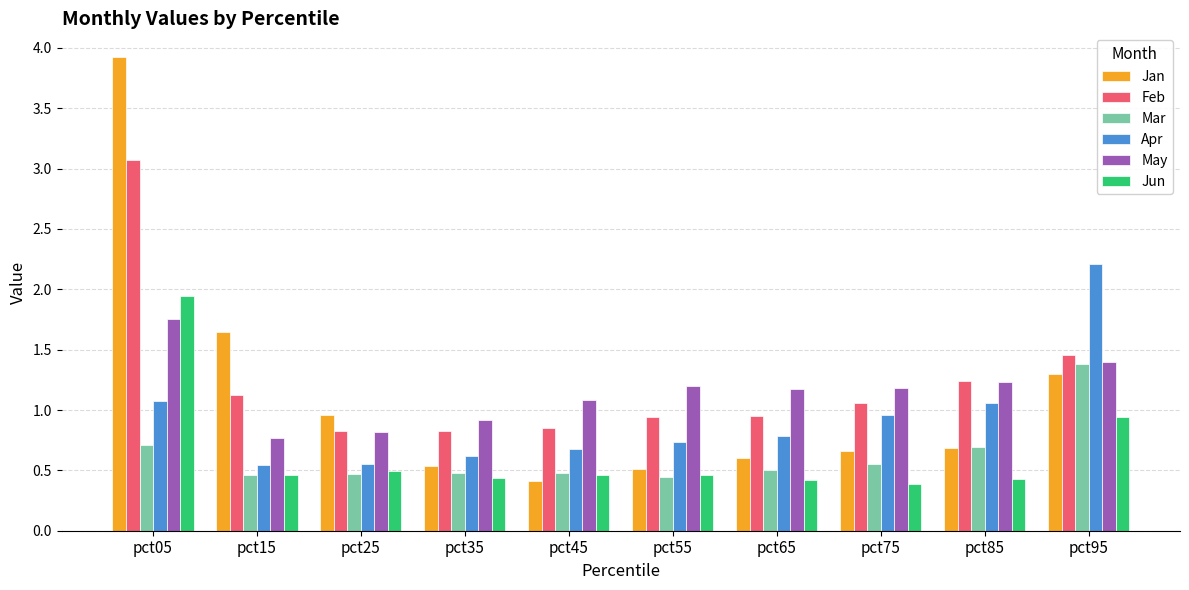

The value of Apr at pct95 is 3.1. True or false?

False